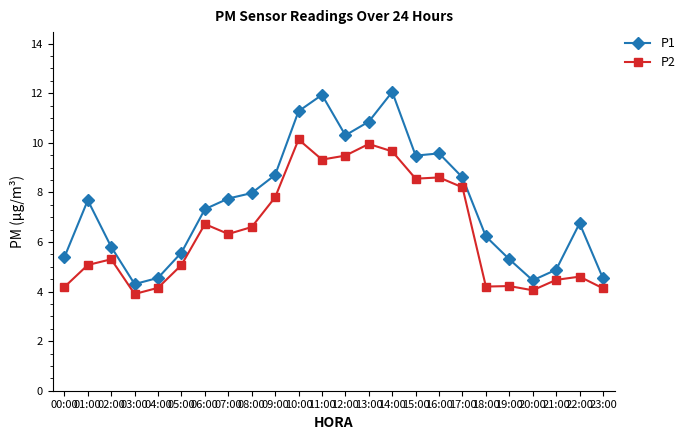

What is the difference between the P1 values at 06:00 and 19:00?

2.0